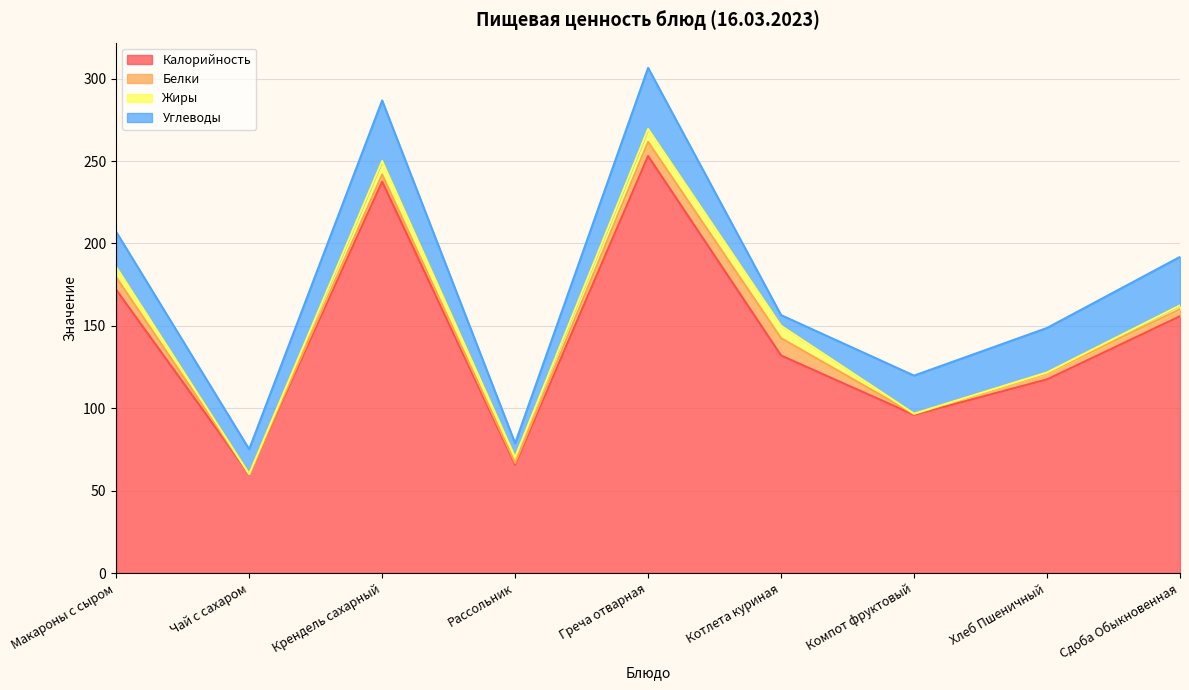

Reading left to right, extract all data points from this chart.

Калорийность: Макароны с сыром=171.9	Чай с сахаром=60.0	Крендель сахарный=237.5	Рассольник=65.7	Греча отварная=253.1	Котлета куриная=132.0	Компот фруктовый=96.0	Хлеб Пшеничный=117.5	Сдоба Обыкновенная=155.8
Белки: Макароны с сыром=7.6	Чай с сахаром=0.1	Крендель сахарный=4.3	Рассольник=1.1	Греча отварная=8.6	Котлета куриная=10.5	Компот фруктовый=0.5	Хлеб Пшеничный=3.8	Сдоба Обыкновенная=4.2
Жиры: Макароны с сыром=6.3	Чай с сахаром=0.0	Крендель сахарный=8.2	Рассольник=3.5	Греча отварная=7.8	Котлета куриная=7.5	Компот фруктовый=0.2	Хлеб Пшеничный=0.4	Сдоба Обыкновенная=2.3
Углеводы: Макароны с сыром=21.2	Чай с сахаром=15.0	Крендель сахарный=36.8	Рассольник=8.5	Греча отварная=37.1	Котлета куриная=6.5	Компот фруктовый=23.1	Хлеб Пшеничный=27.0	Сдоба Обыкновенная=29.4